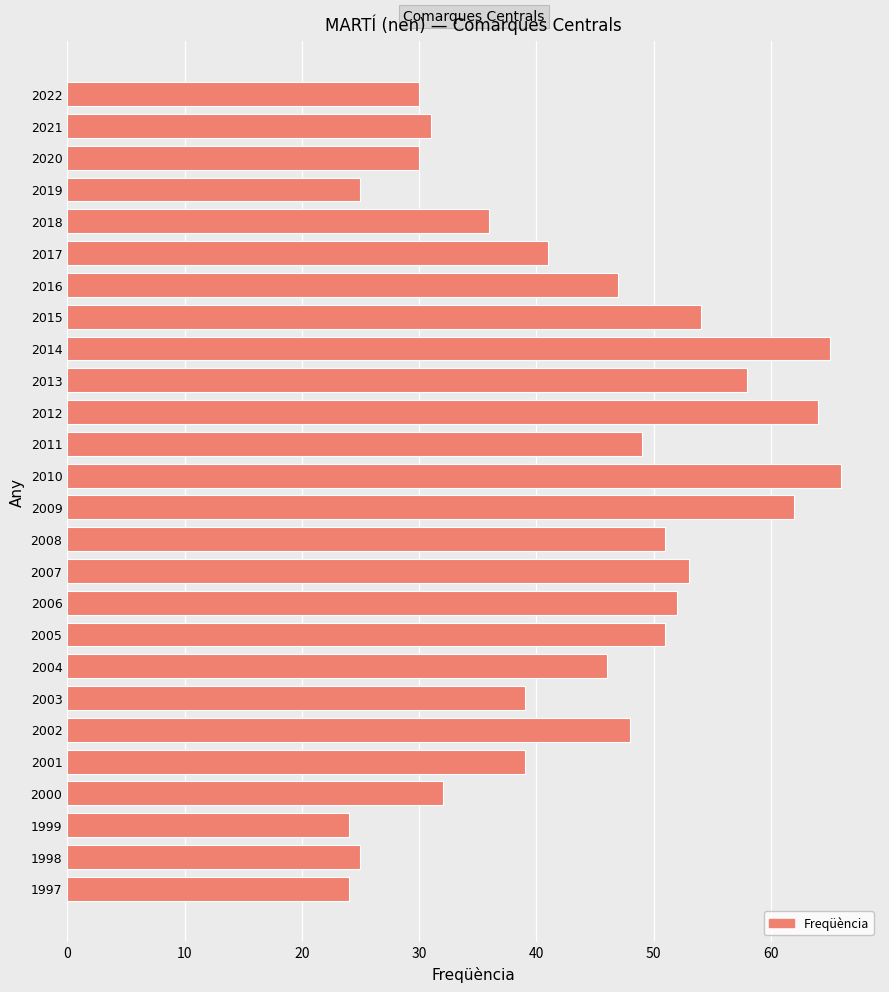

What is the value of the 19th bar from the top?

46